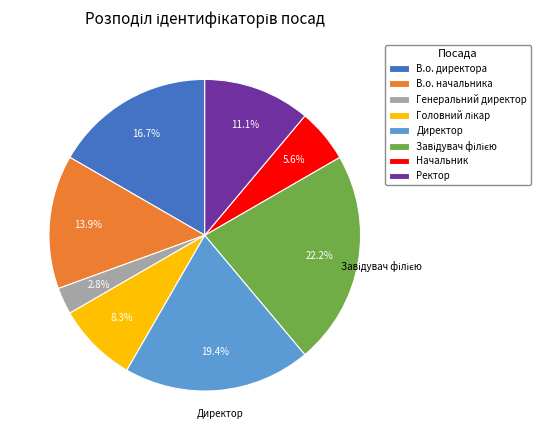

To the nearest percent, what portion does В.о. директора represent?

17%